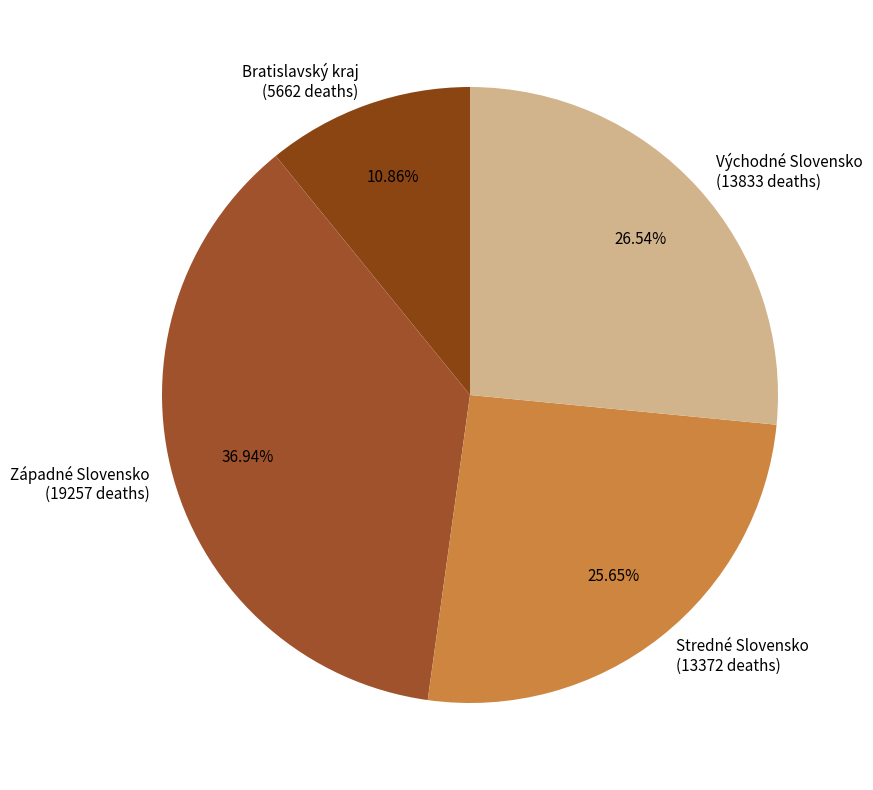

To the nearest percent, what is the difference between the largest and smallest slice percentages?

26%